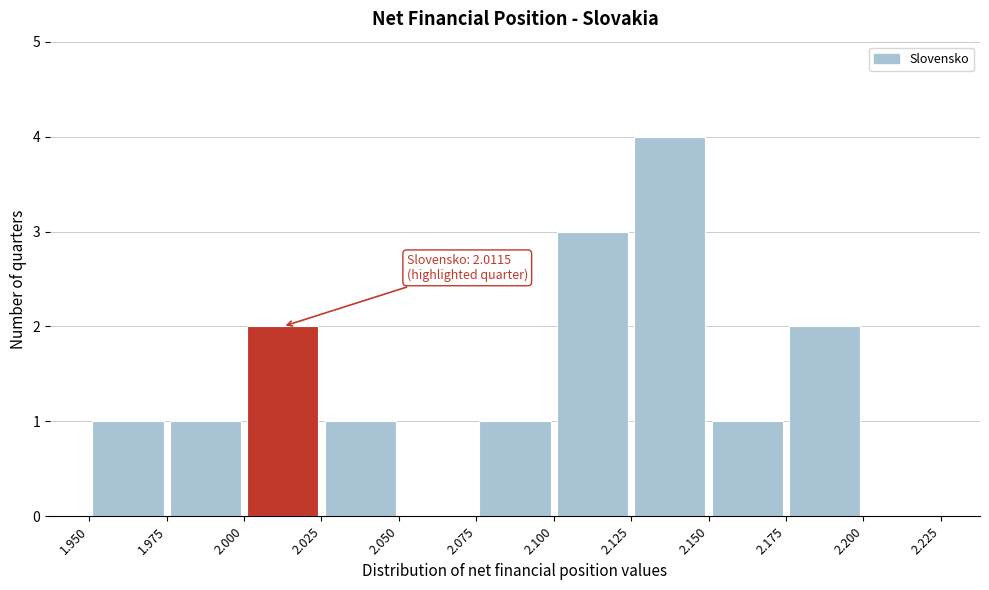

Which range on the x-axis has the tallest bar?

2.125 to 2.150